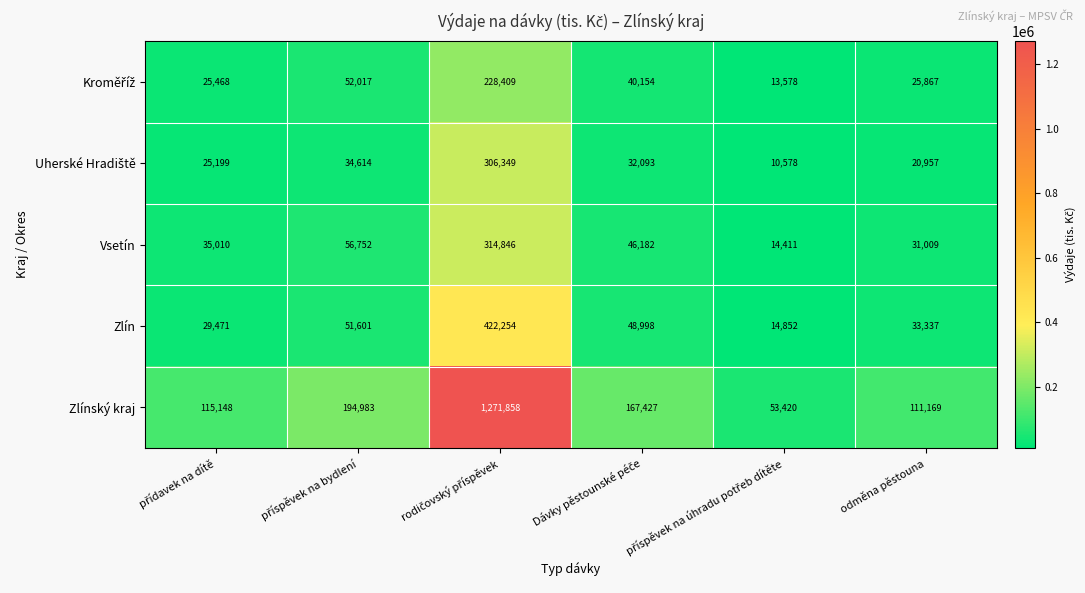

Which series has the largest total across all categories?

Zlínský kraj